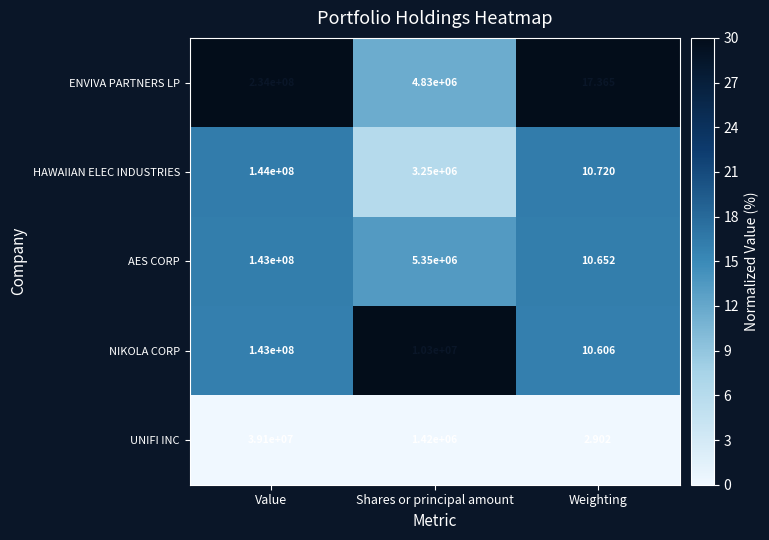

Where is UNIFI INC nearest to the value 19550001?

Shares or principal amount